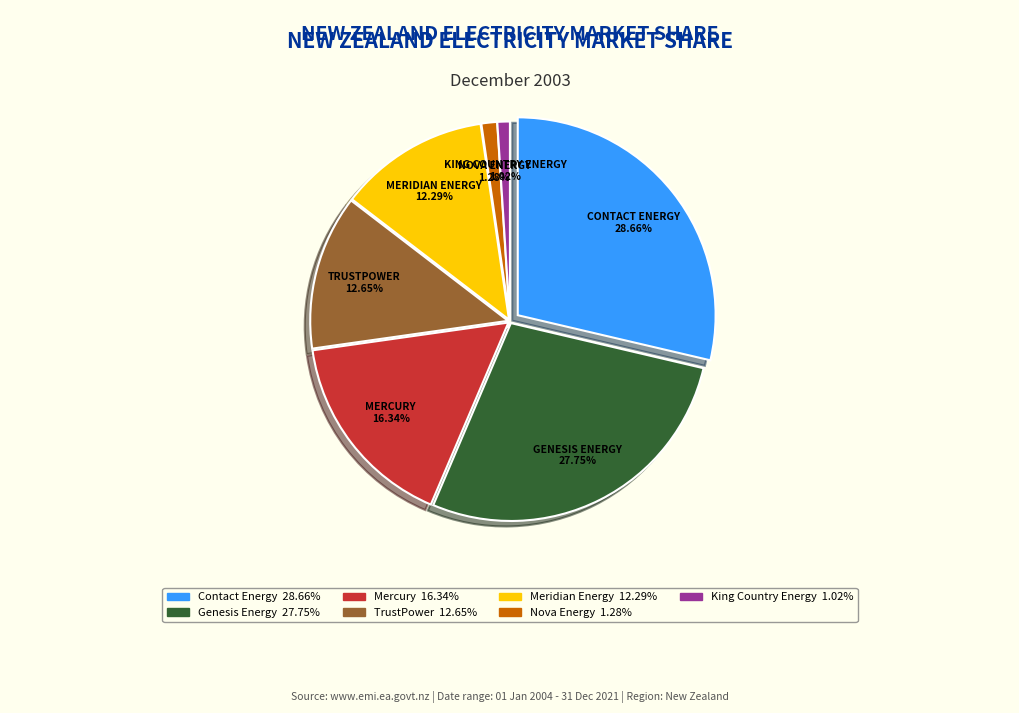

Rank the categories by value from lowest to highest.

King Country Energy, Nova Energy, Meridian Energy, TrustPower, Mercury, Genesis Energy, Contact Energy